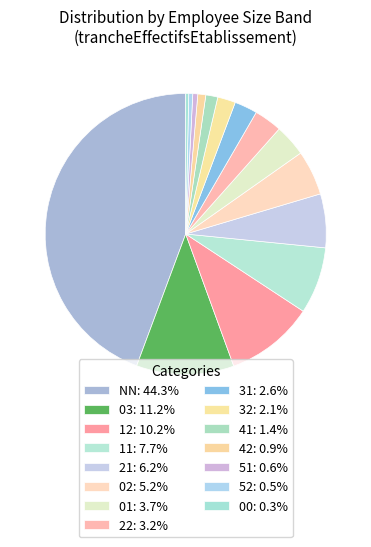

How many segments does this pie chart have?

15